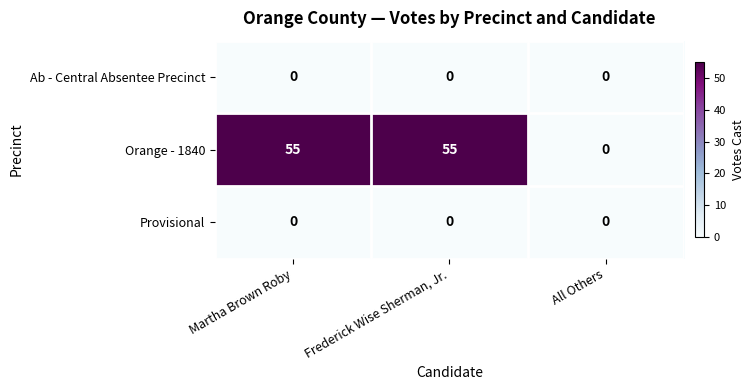

How many series are shown in this chart?

3